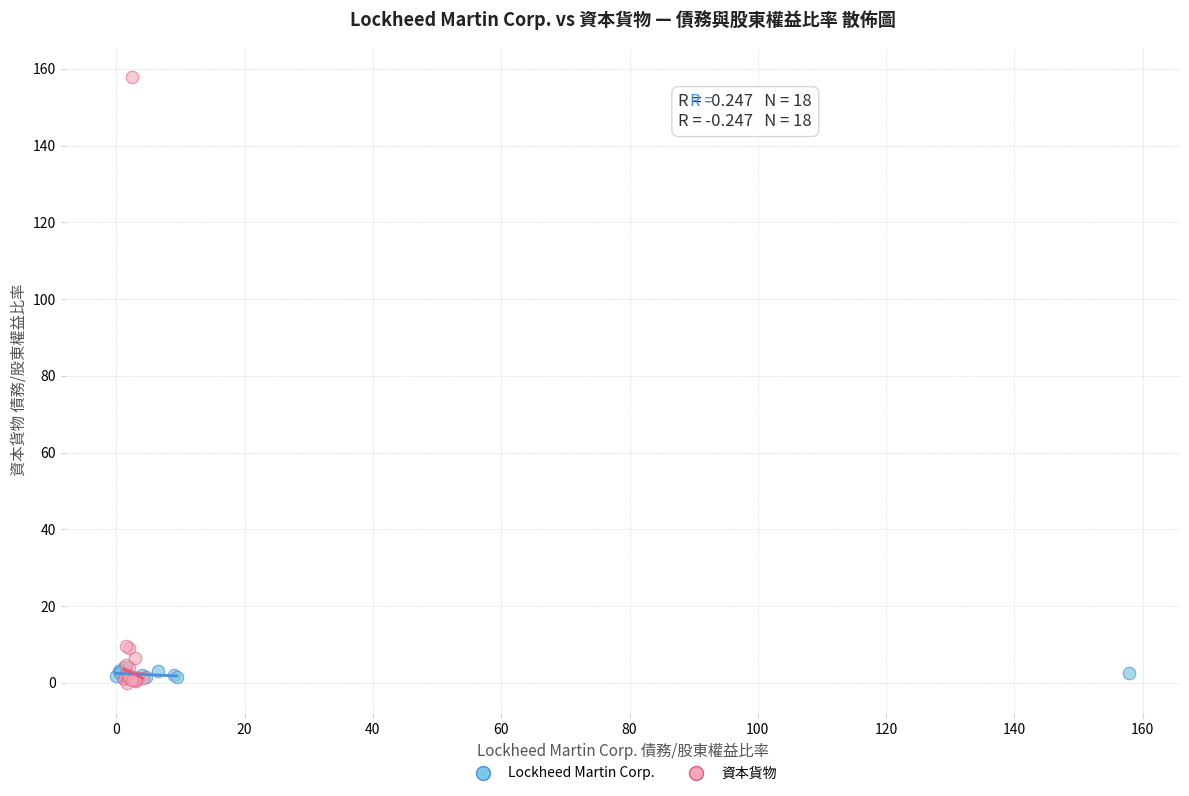

Which series has the widest spread of Y values?

資本貨物